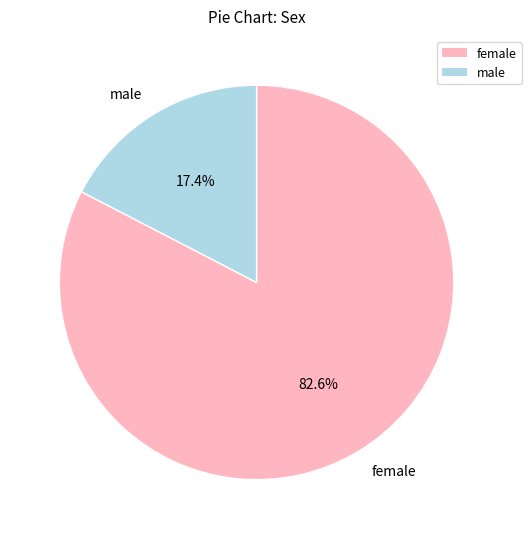

Which category has the biggest portion of the pie?

female